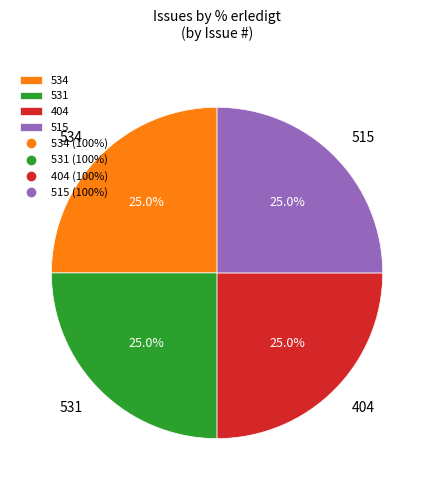

What percentage is NOT represented by 534?

75.0%